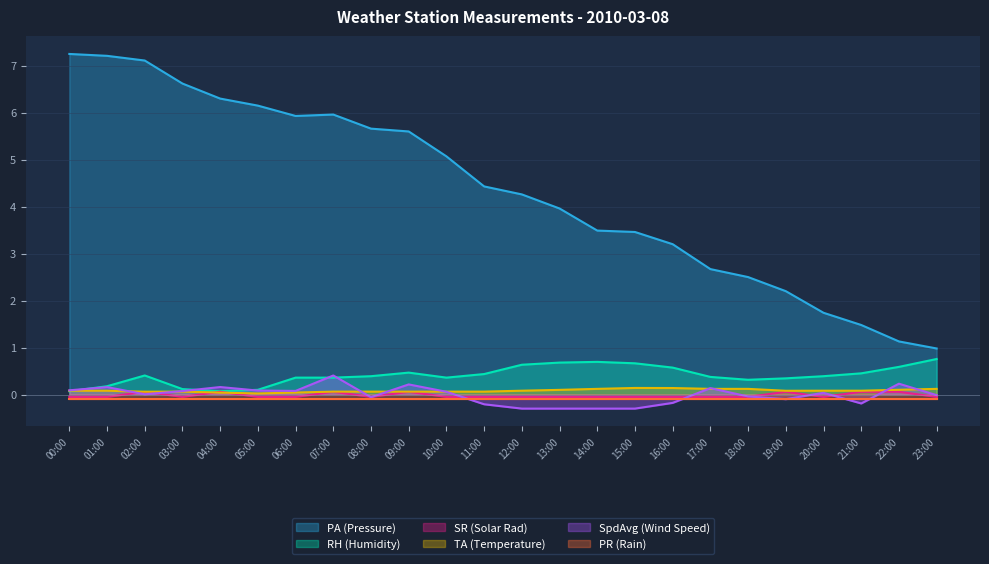

Which category has the highest value in the SpdAvg (Wind Speed) series?

07:00